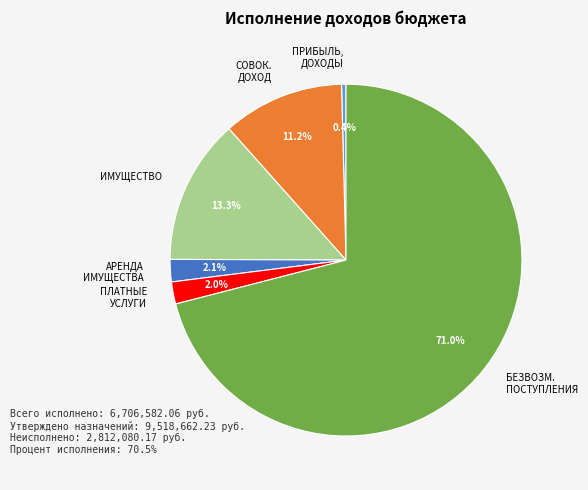

Do БЕЗВОЗМ. ПОСТУПЛЕНИЯ and АРЕНДА ИМУЩЕСТВА together represent more than half of the pie?

Yes